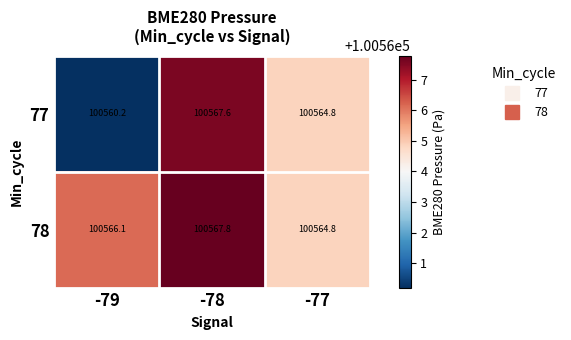

At -79, list the series in order from smallest to largest.

77, 78